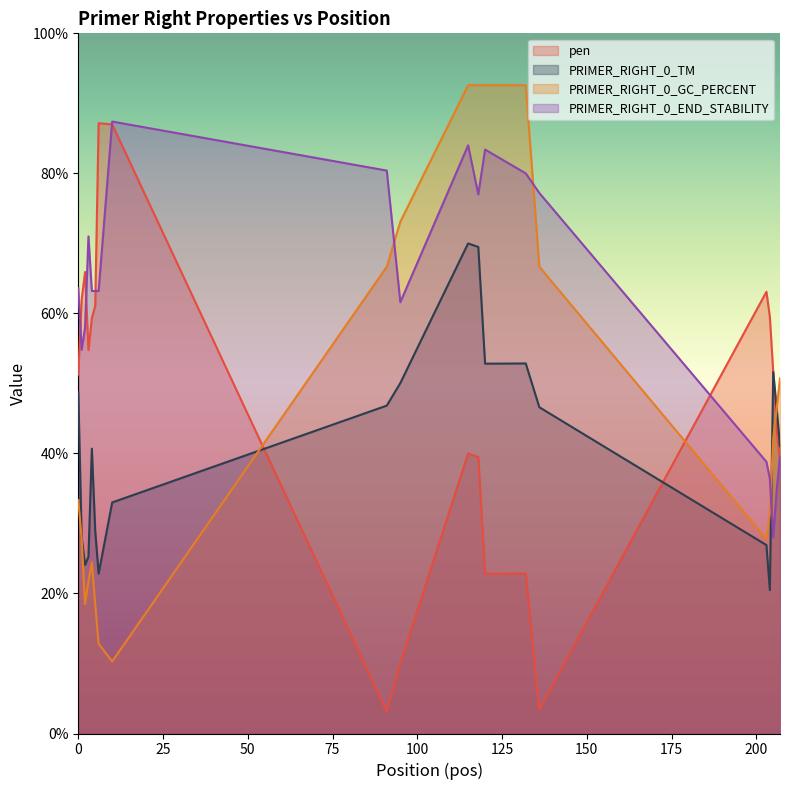

What is the maximum value shown in the chart?

92.6